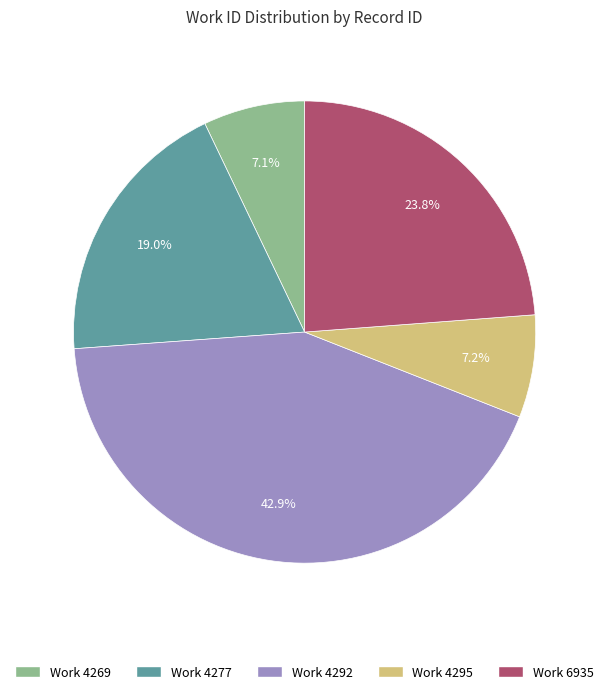

Does any single category account for the majority?

No